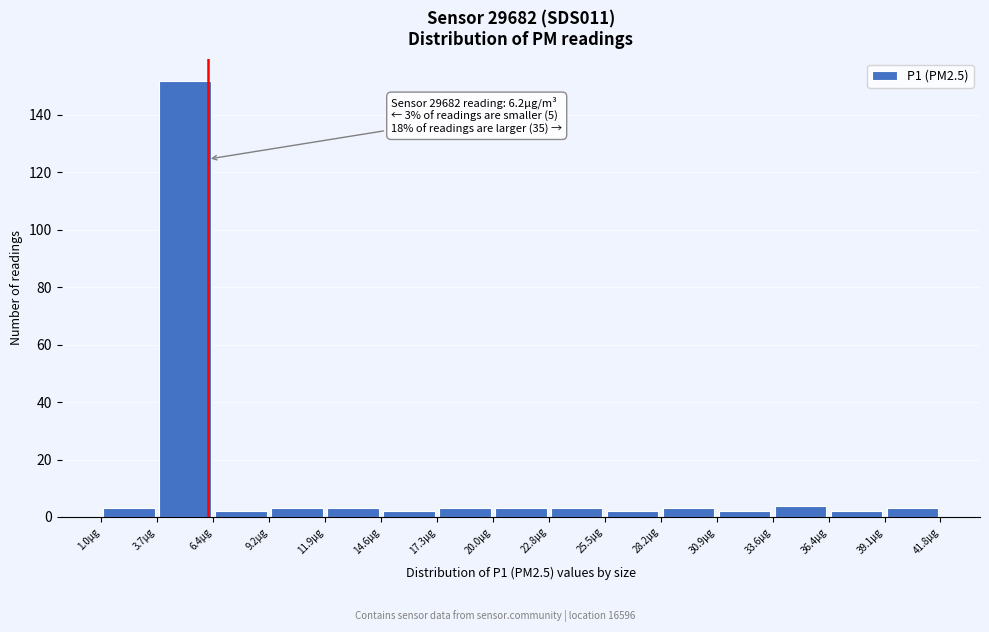

Which range on the x-axis has the tallest bar?

3.5 to 6.5